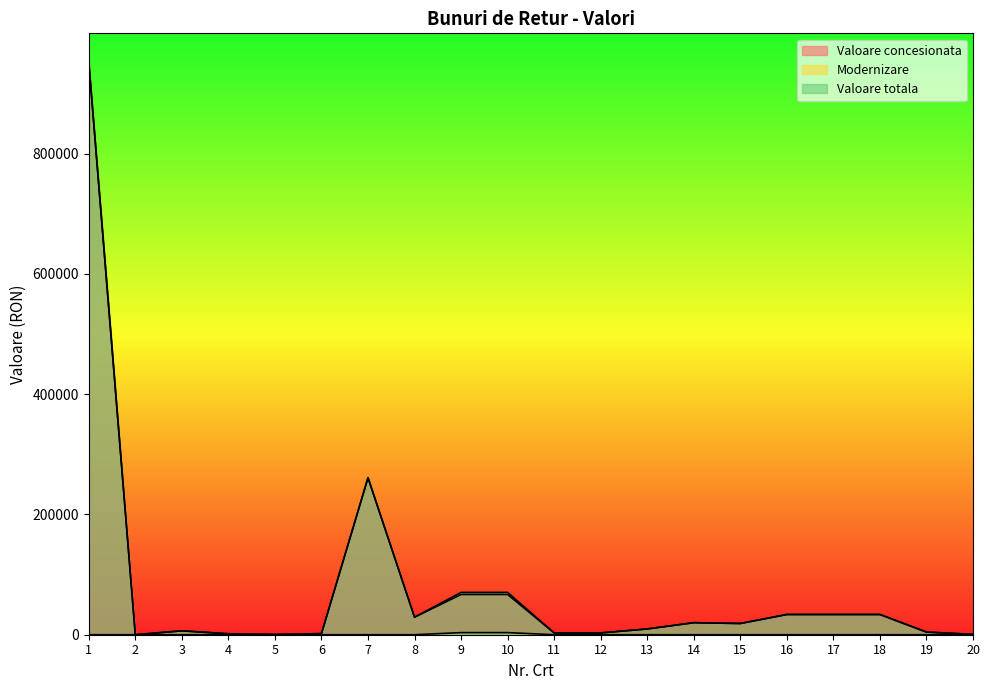

What is the highest value of the Modernizare series?

3488.6